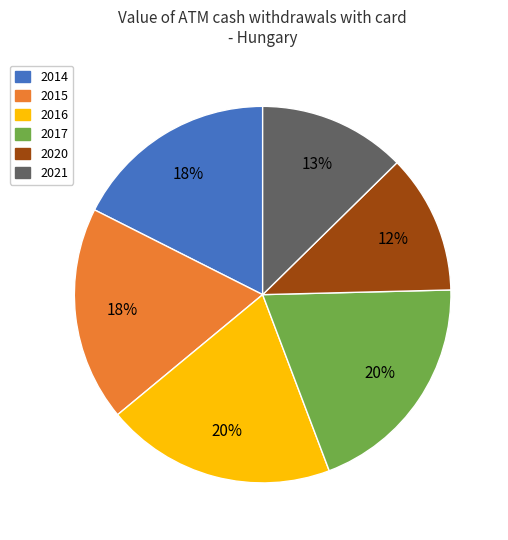

To the nearest percent, what percentage of the pie is 2021?

13%